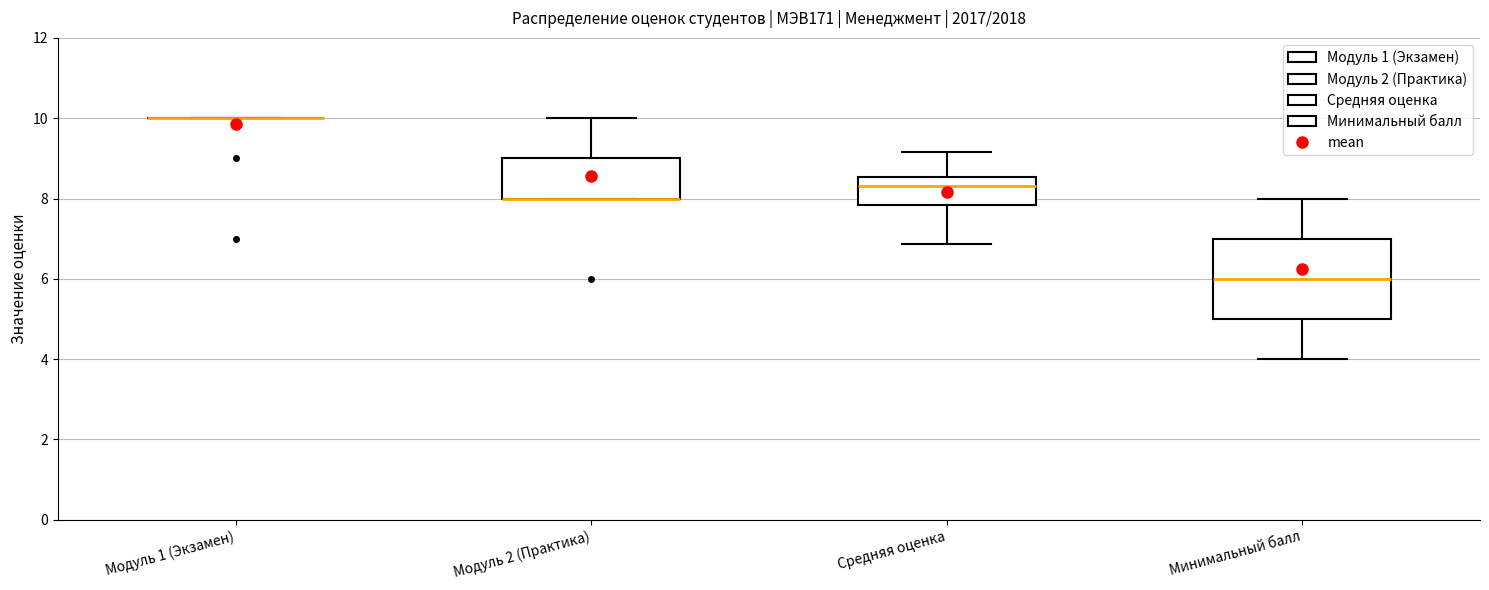

Reading left to right, read every box against the y-axis: the position of its median line, the range the box covers, and the ends of its whiskers. The values are not printed on the chart, so give them approximately, as read against the axis.

Модуль 1 (Экзамен): box collapsed to a line at 10.0, whiskers 10.0 to 10.0
Модуль 2 (Практика): median 8.0 (drawn on the box's lower edge), box 8.0 to 9.0, whiskers 8.0 to 10.0
Средняя оценка: median 8.4, box 7.8 to 8.6, whiskers 6.8 to 9.2
Минимальный балл: median 6.0, box 5.0 to 7.0, whiskers 4.0 to 8.0